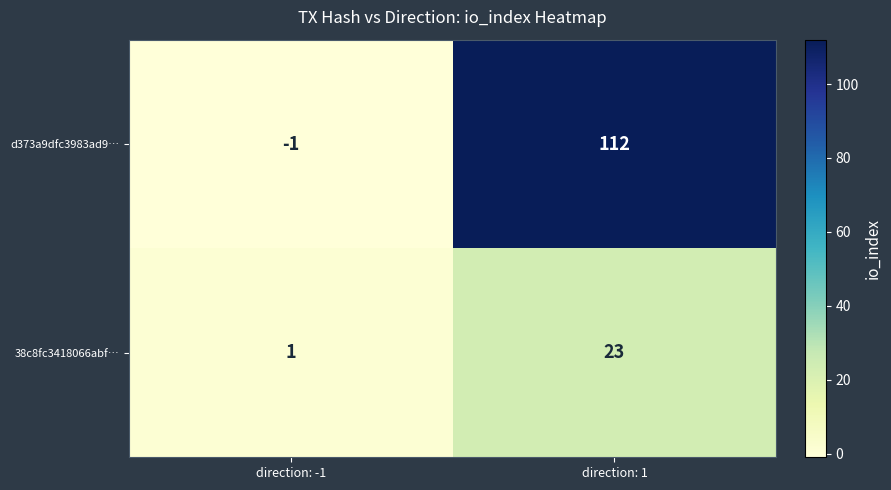

Rank the series at direction: 1 from highest to lowest value.

d373a9dfc3983ad9…, 38c8fc3418066abf…